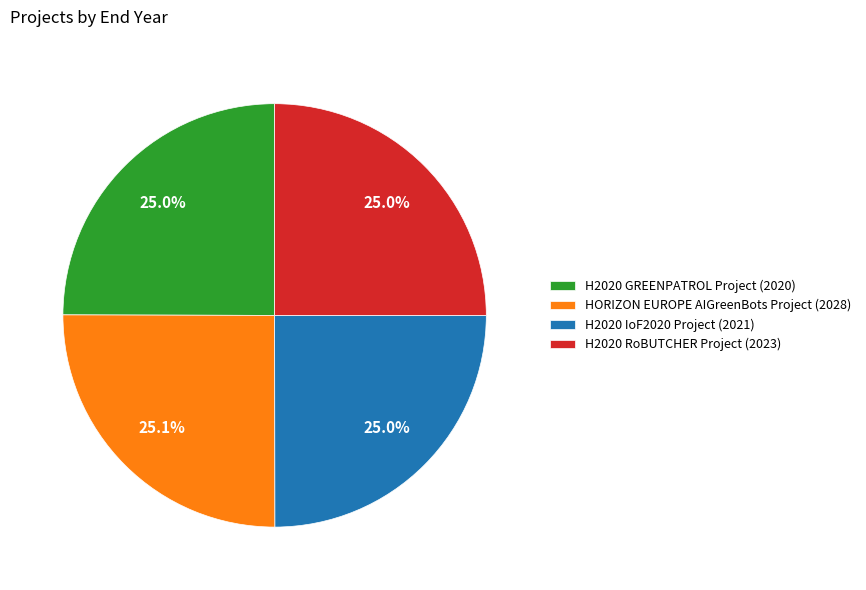

True or false: H2020 IoF2020 Project (2021) accounts for 25% of the total.

True